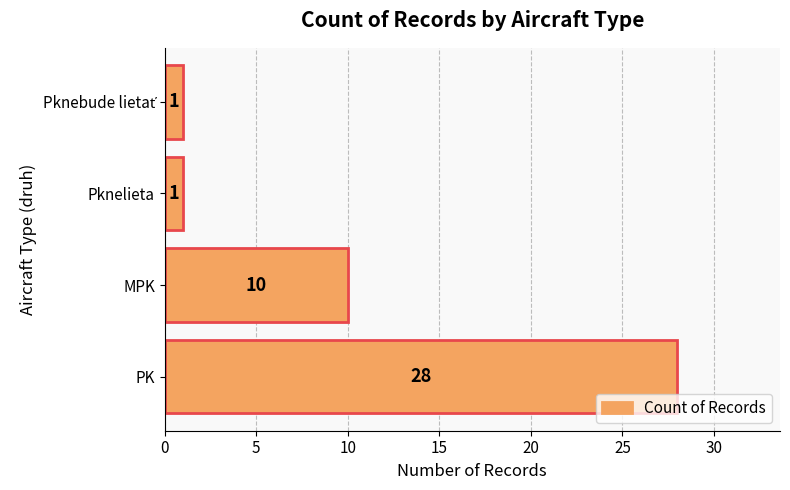

Reading bottom to top, extract all data points from this chart.

28	10	1	1